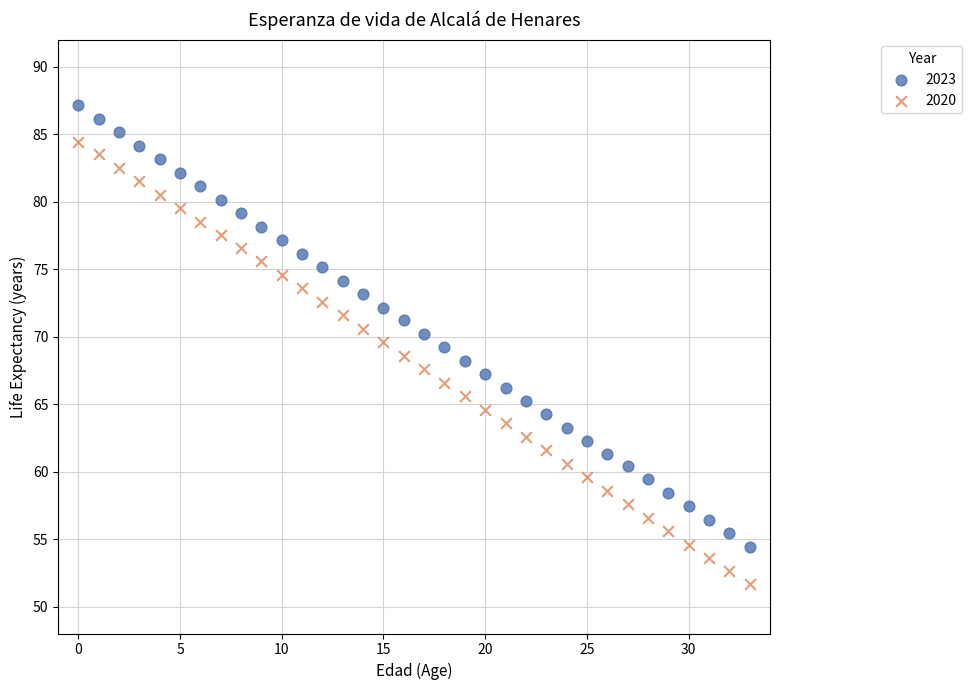

What are all the series names shown in the legend?

2023, 2020